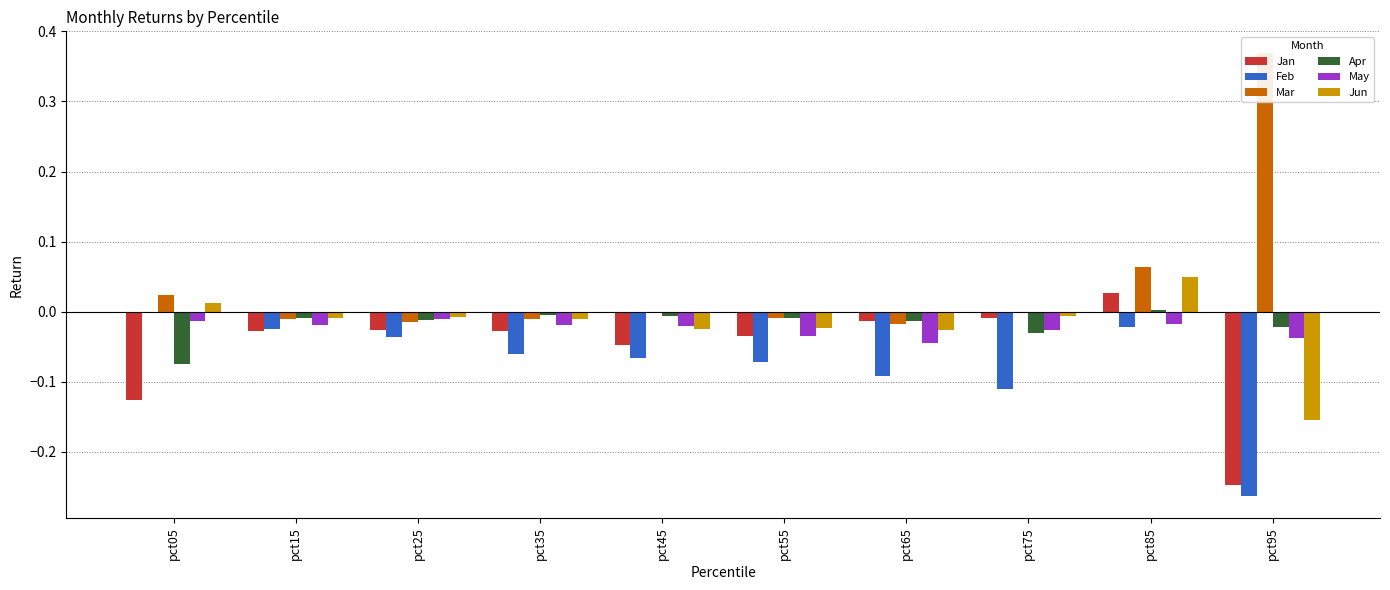

Is the value of Jun at pct05 greater than the value of Mar at pct95?

No